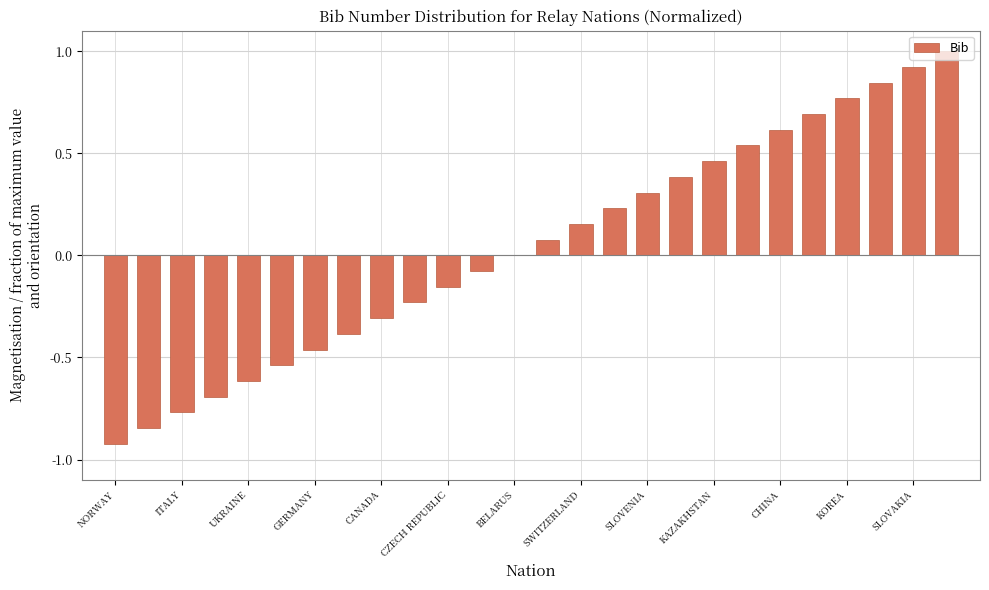

What is the maximum value shown in the chart?

1.0